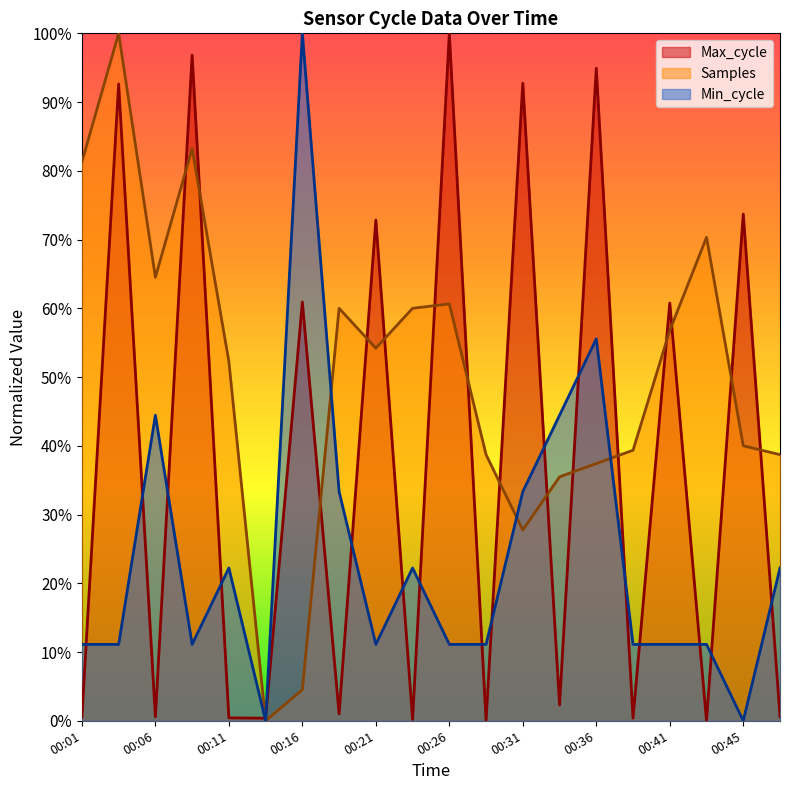

What is the average value of the Samples series?

0.5